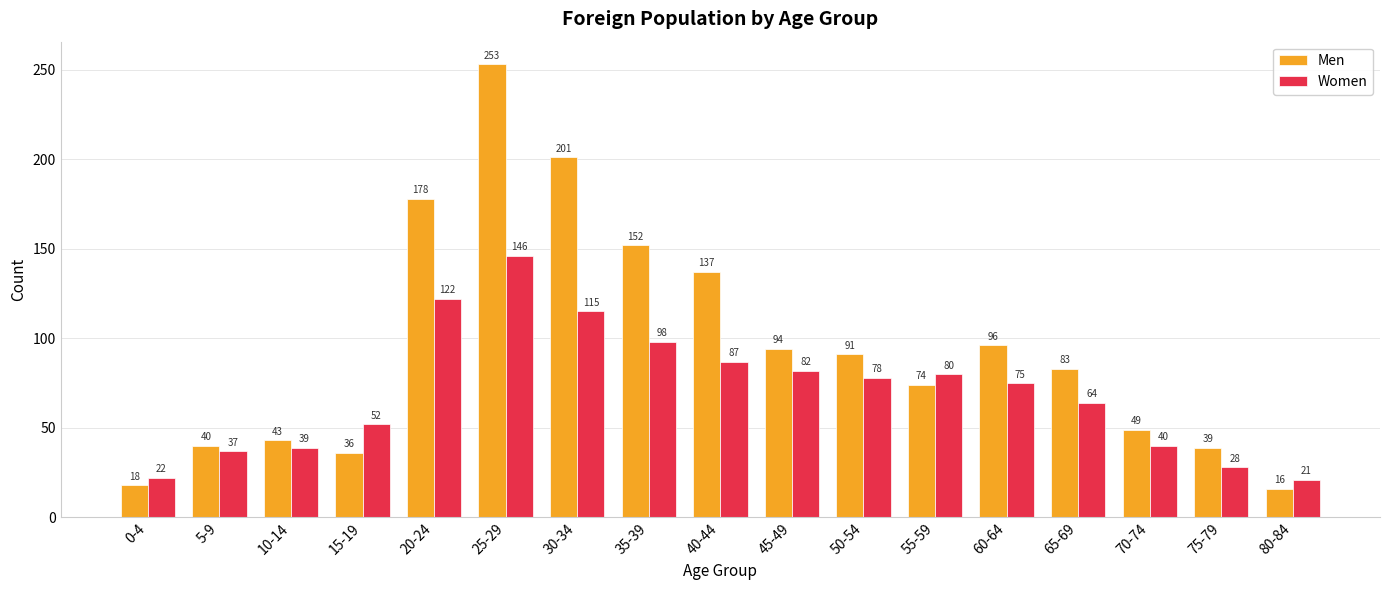

What position from the right is 55-59?

6